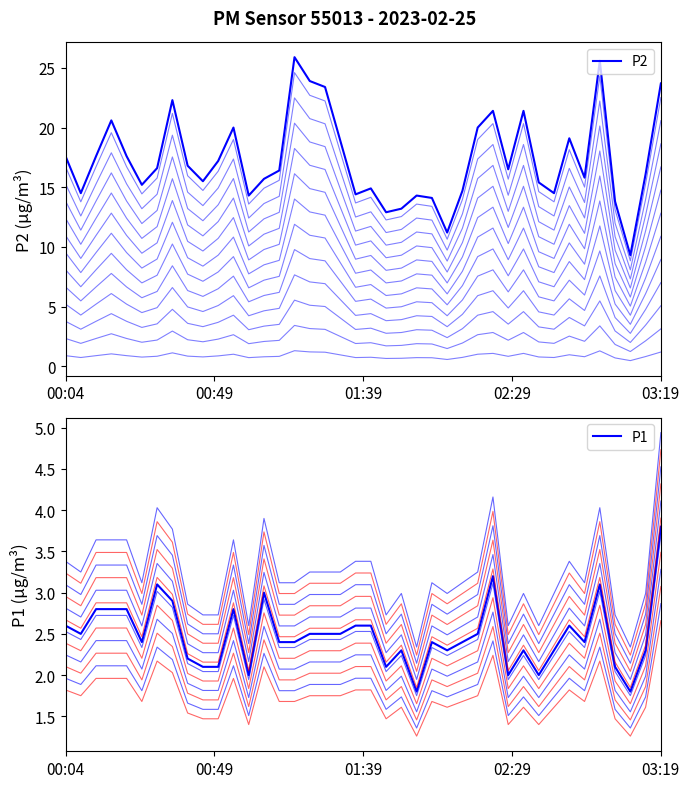

Is it true that P2 equals 10.3 at 8?

False